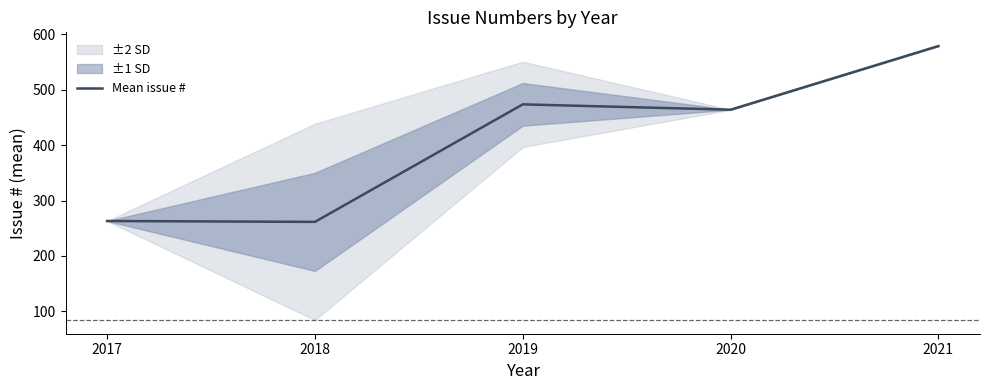

How many lines are shown in the chart?

1